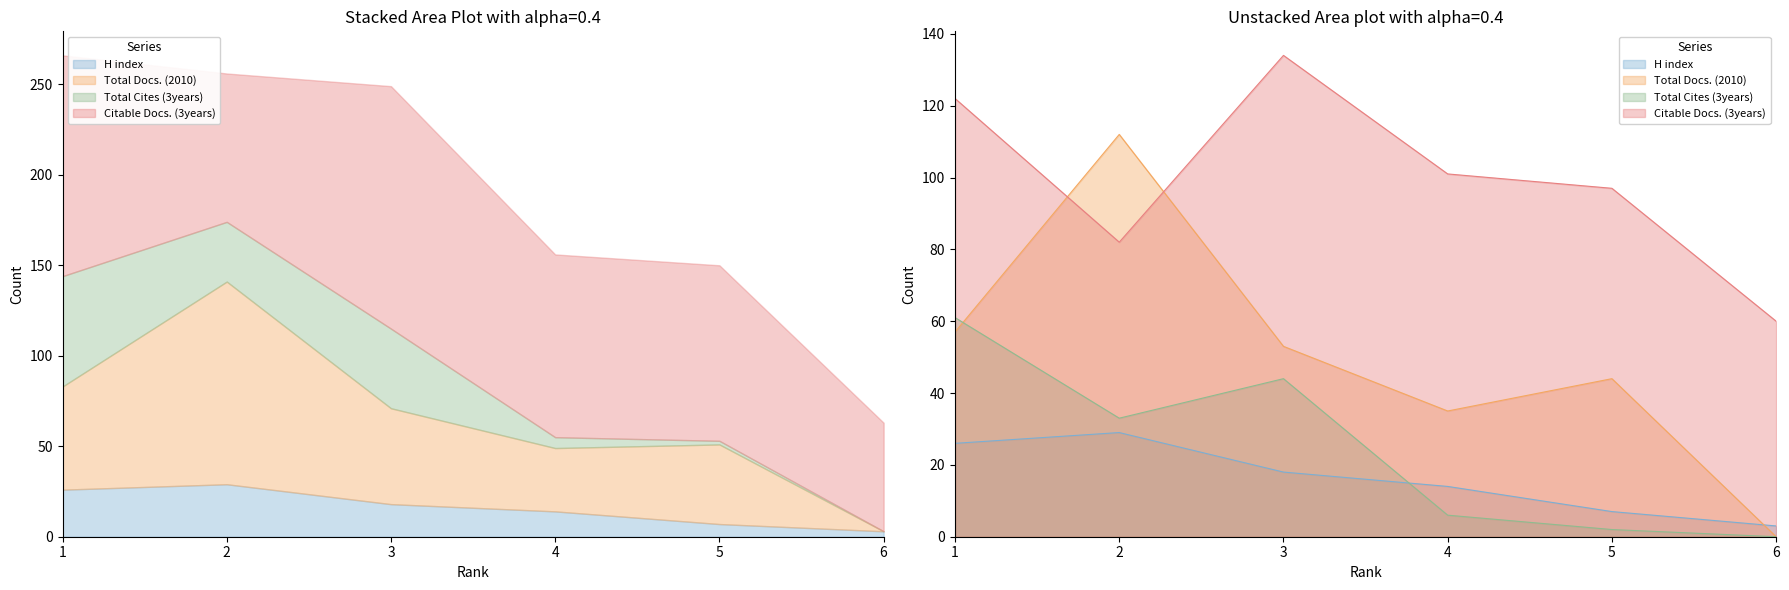

What is the value of the Total Cites (3years) point at the 1st from the left?

61